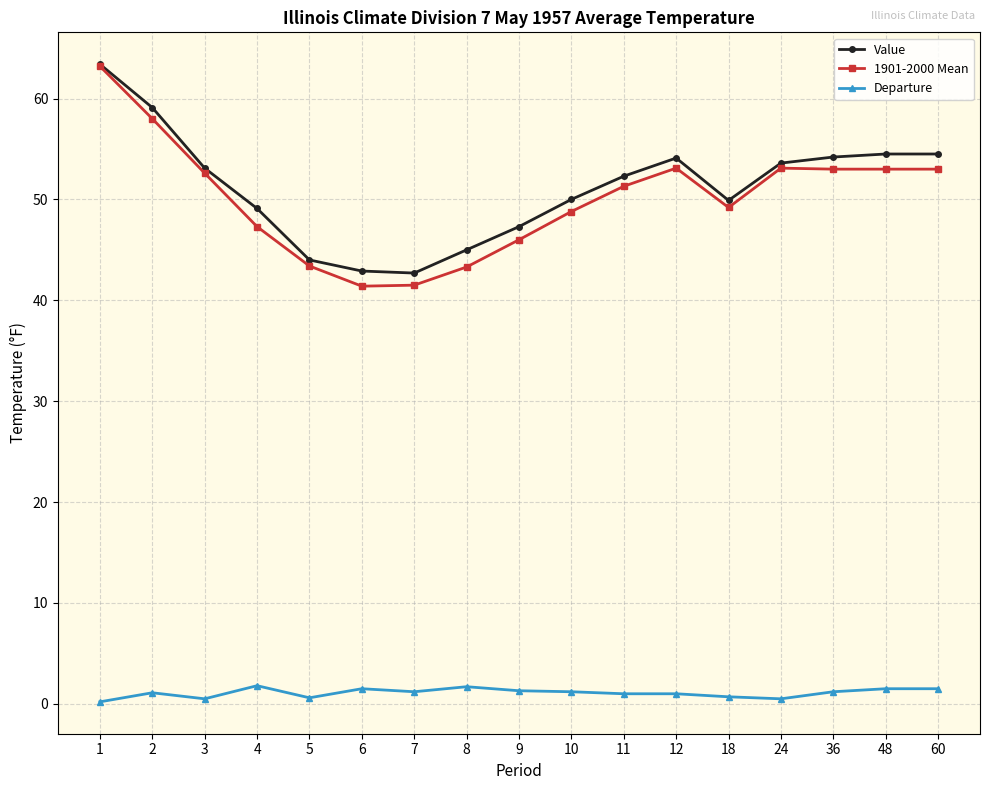

What is the value of the Departure point at the 13th from the left?

0.7